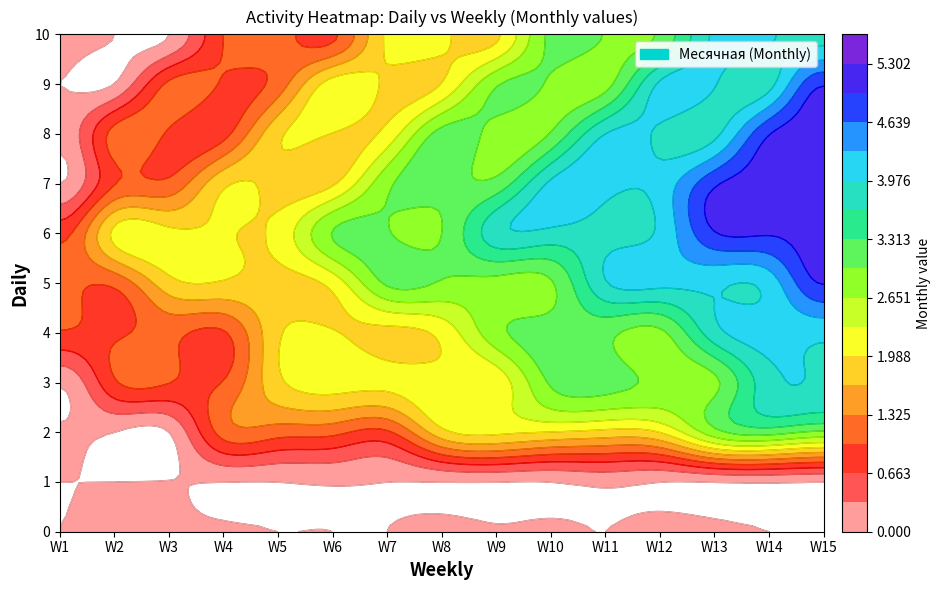

Count the 9 values in the range 1 to 4.

12